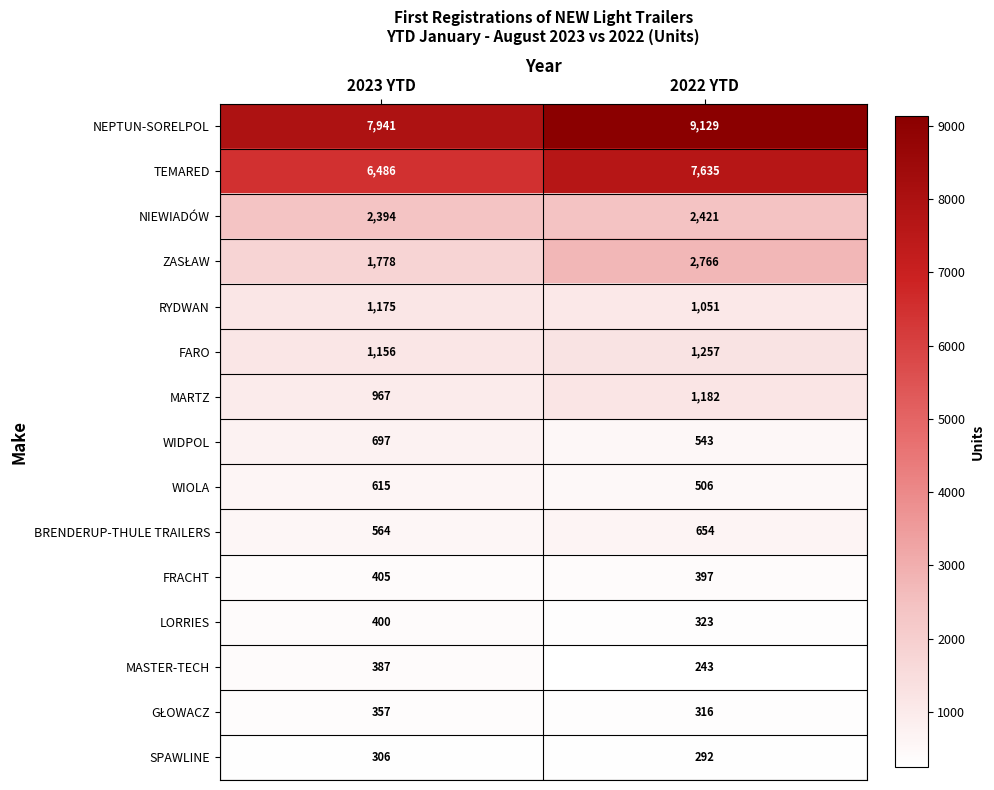

What is the sum of the TEMARED values at 2023 YTD and 2022 YTD?

14121